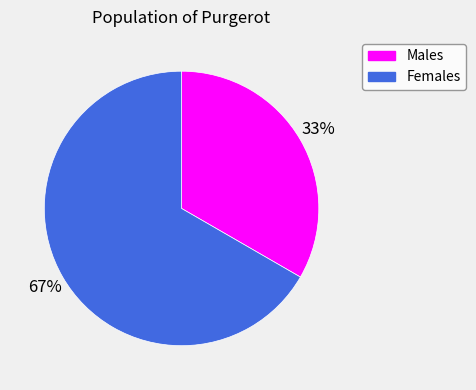

To the nearest percent, what is the average slice percentage?

50%